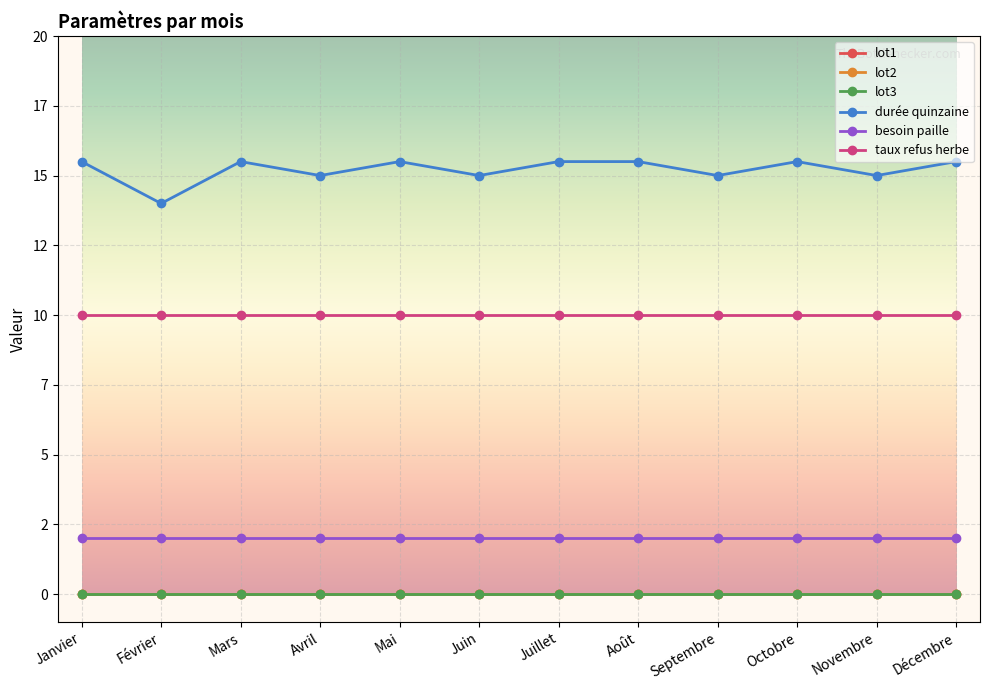

Does the chart have visible grid lines?

Yes